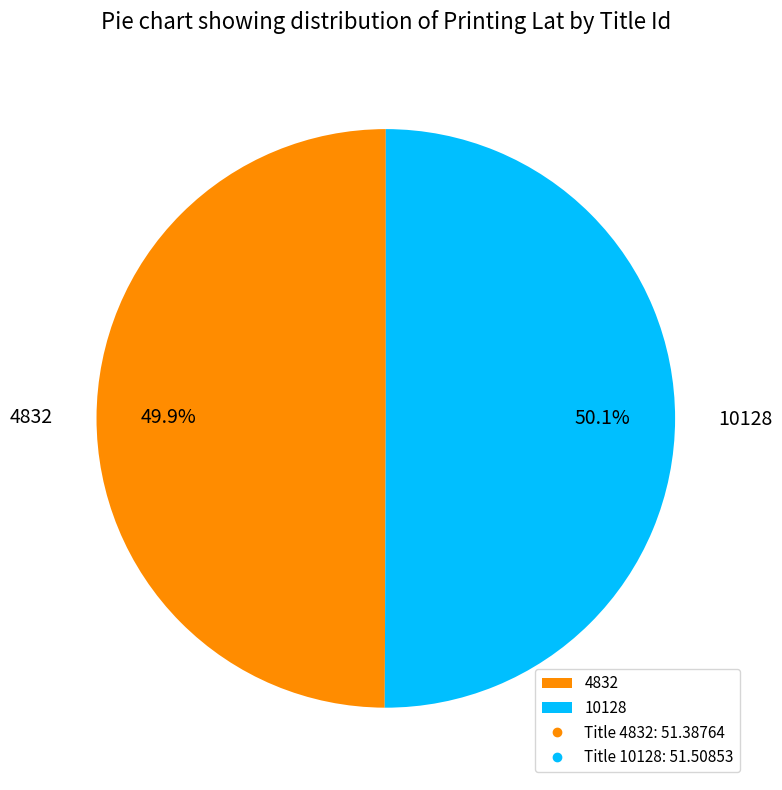

What is the ratio of the value at 4832 to the value at 10128?

1.0